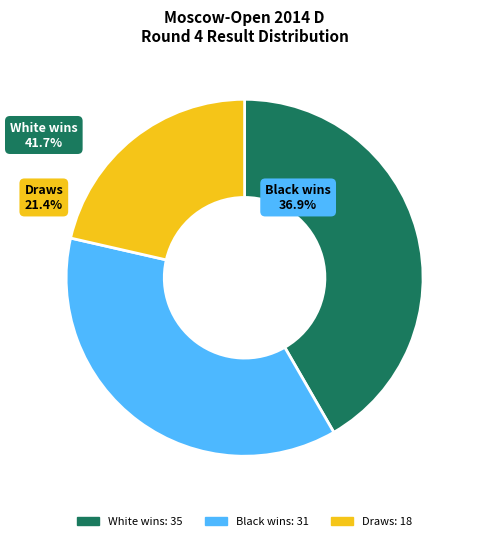

Count the number of slices in the pie.

3